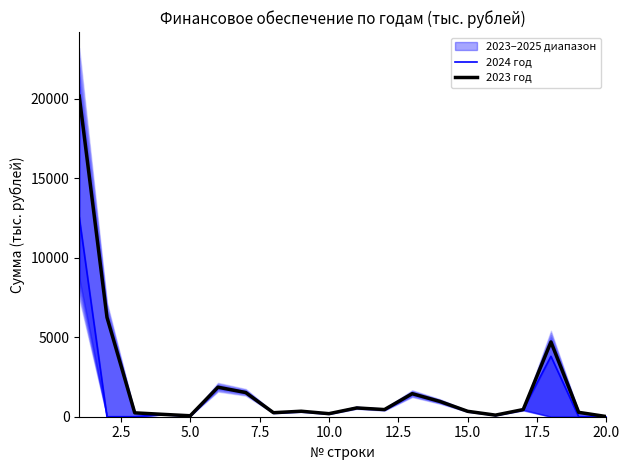

What is the highest value of the 2023 год series?

20157.7